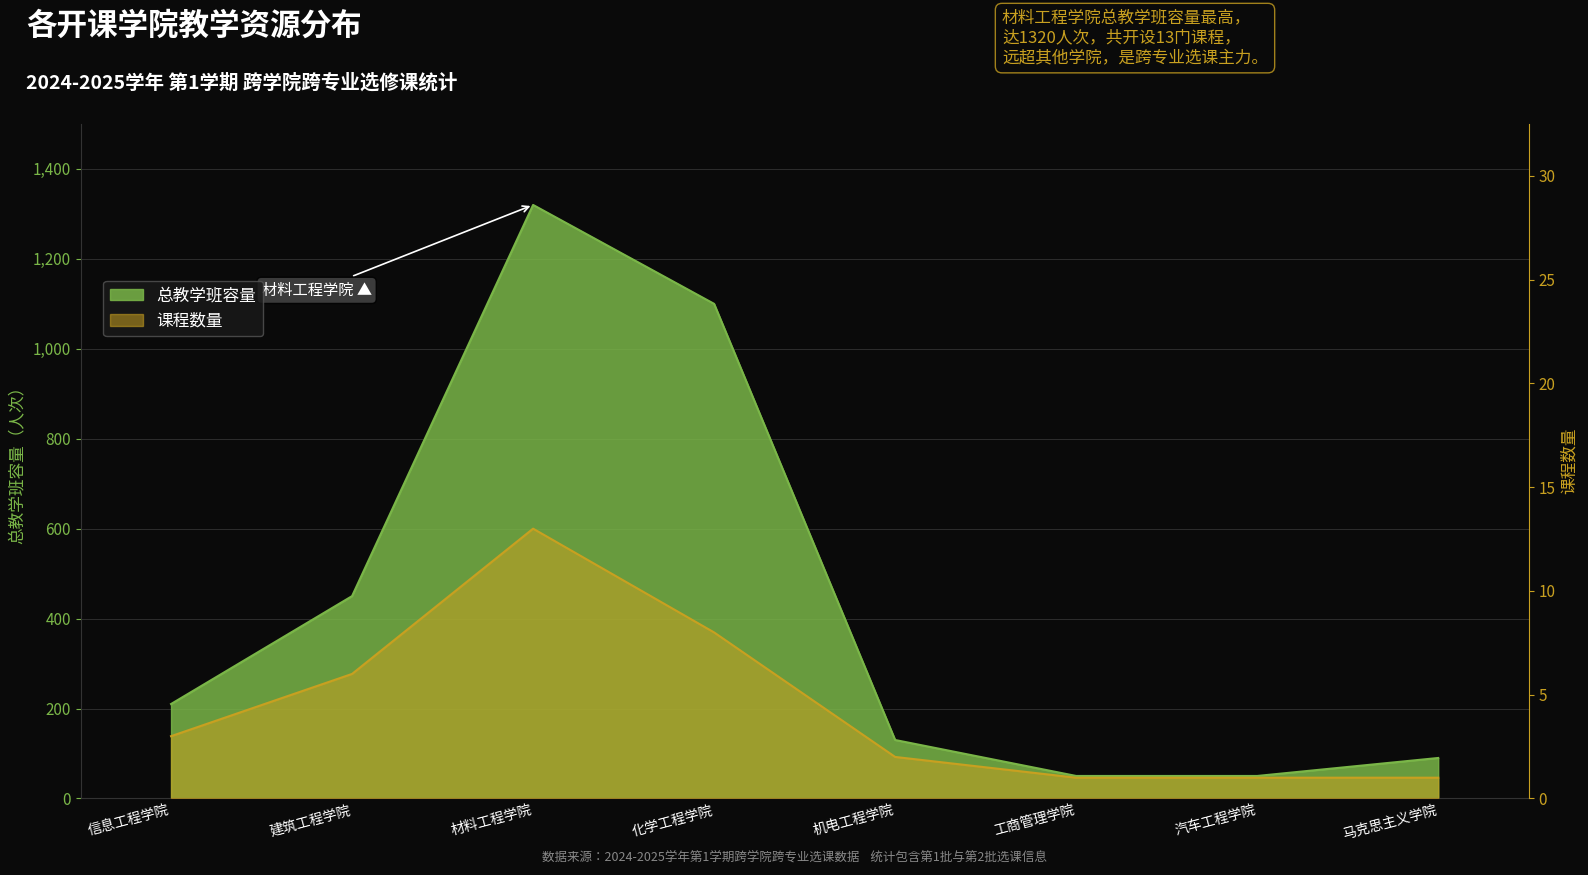

At which category does the chart reach its peak across all series?

材料工程学院